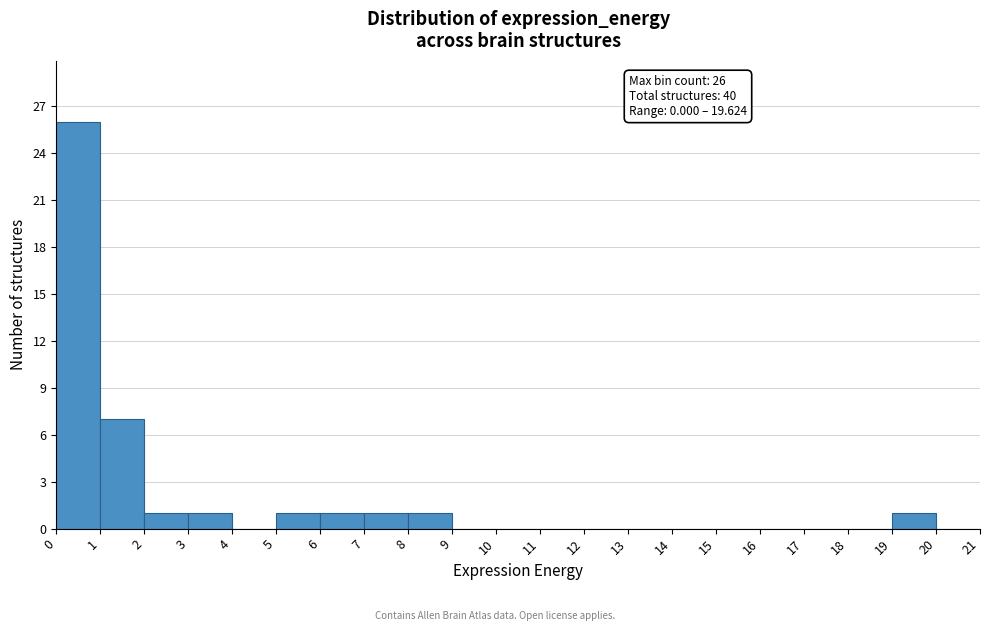

Which range on the x-axis has the tallest bar?

0 to 1